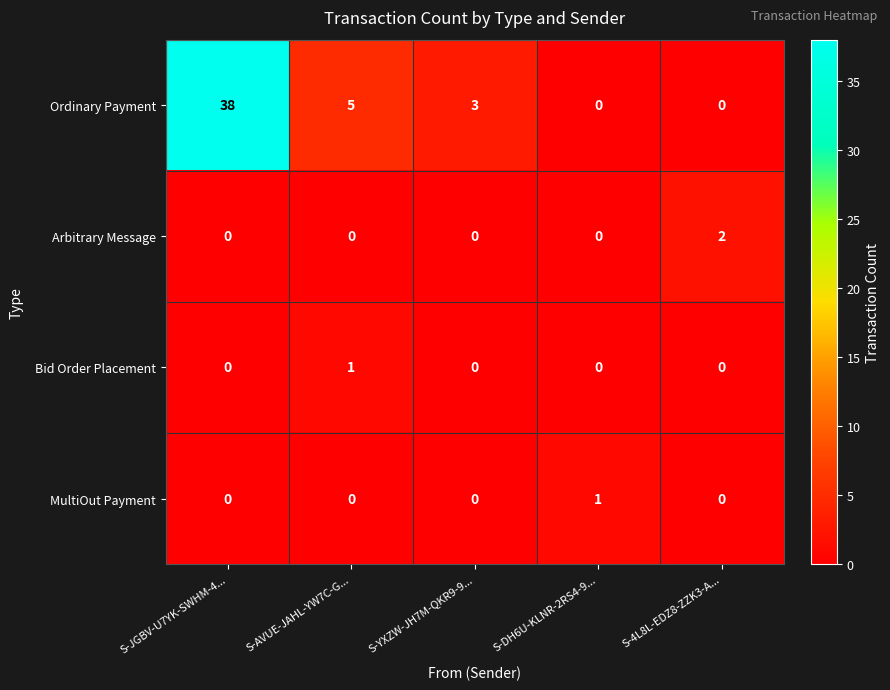

At how many categories does at least one series exceed 36?

1